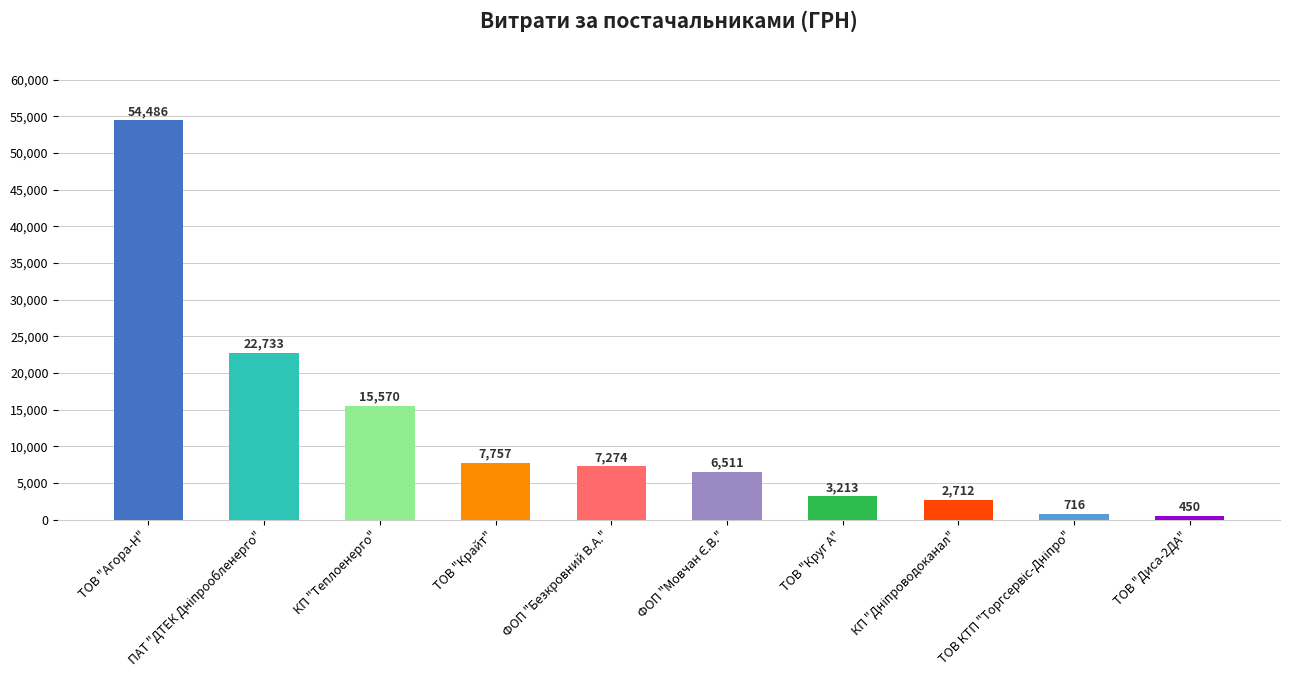

Does the chart contain any negative values?

No